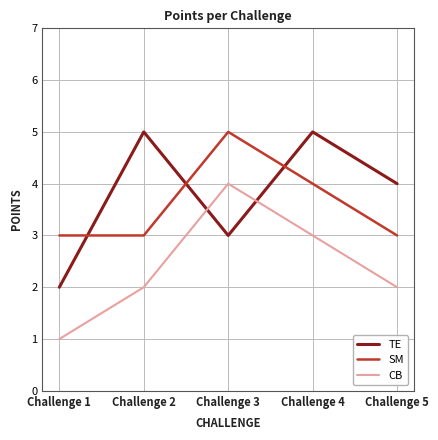

Between Challenge 1 and Challenge 3, which series saw the biggest shift?

CB